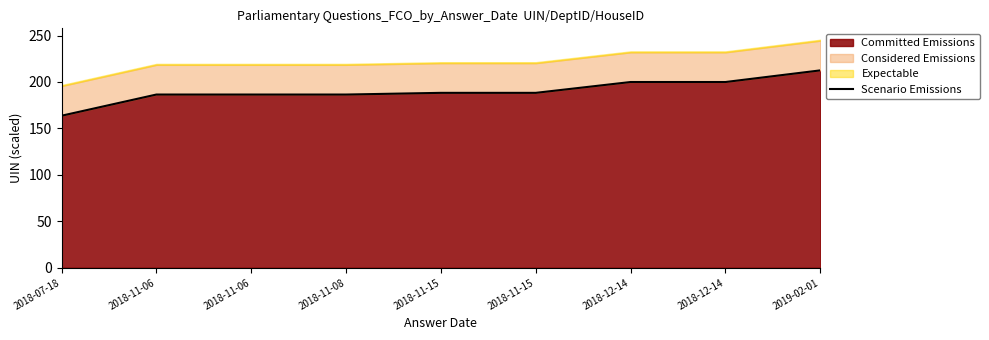

What is the value of the 2nd point from the left?

186.5